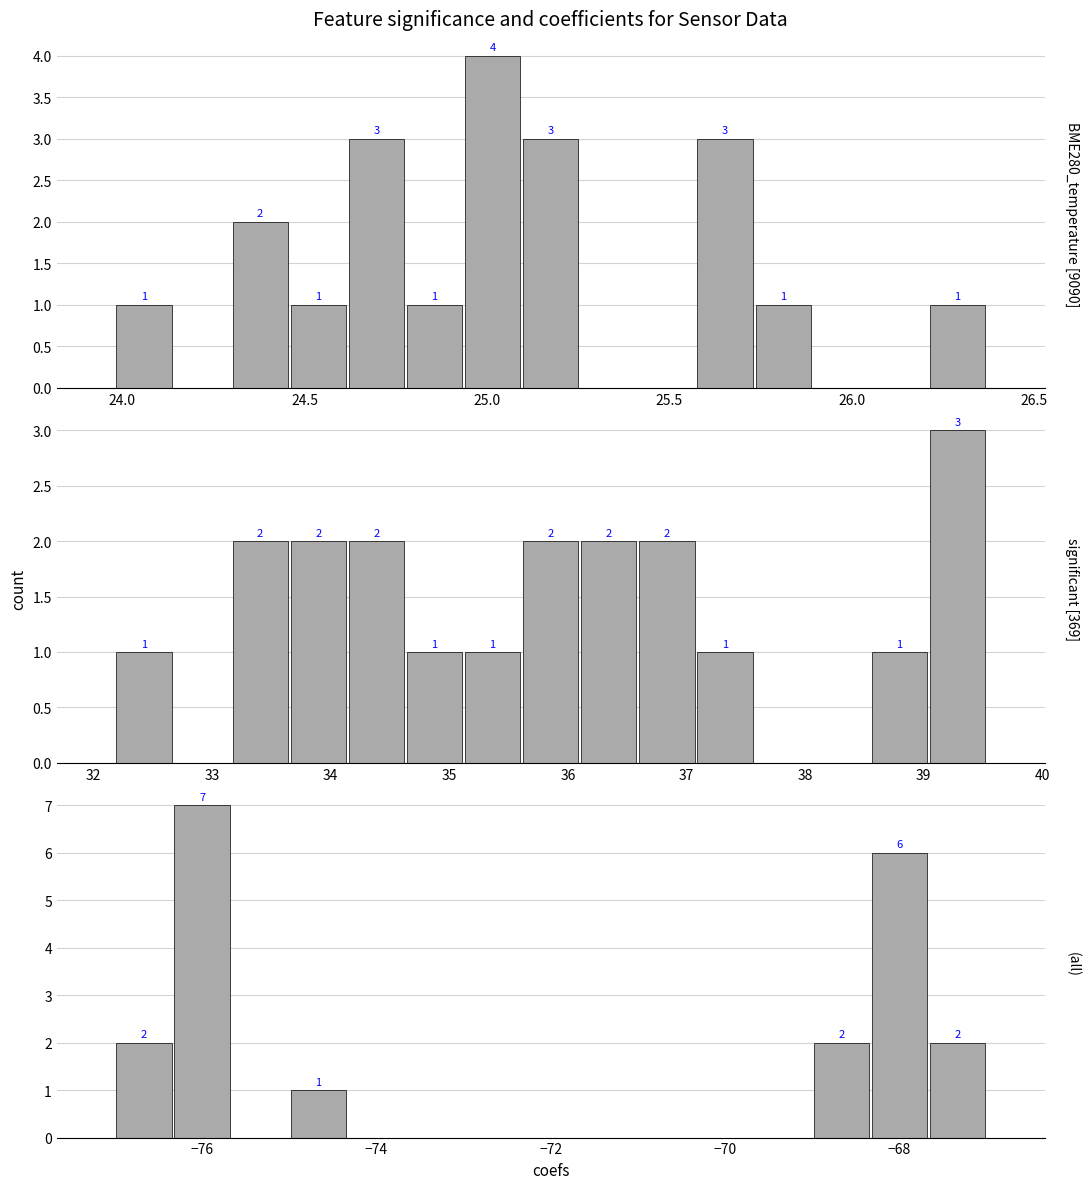

What is the highest value of the BME280_temperature series?

4